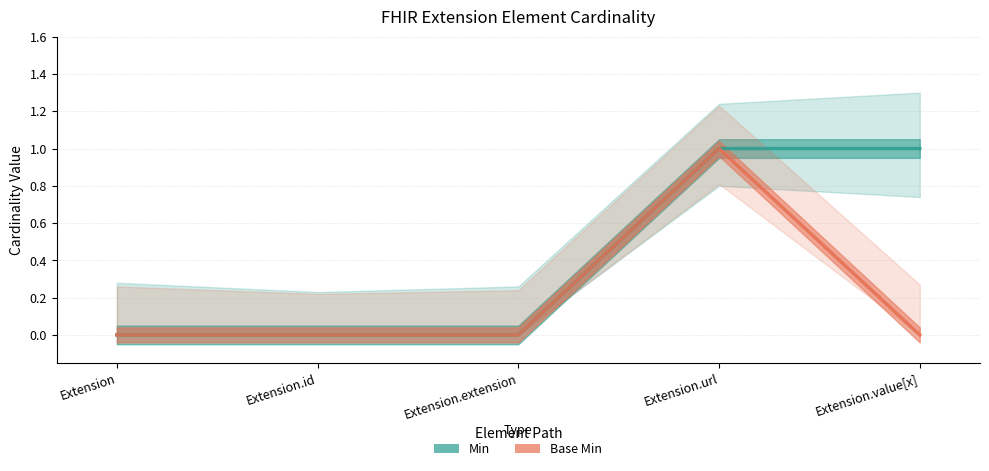

How many series are shown in this chart?

2